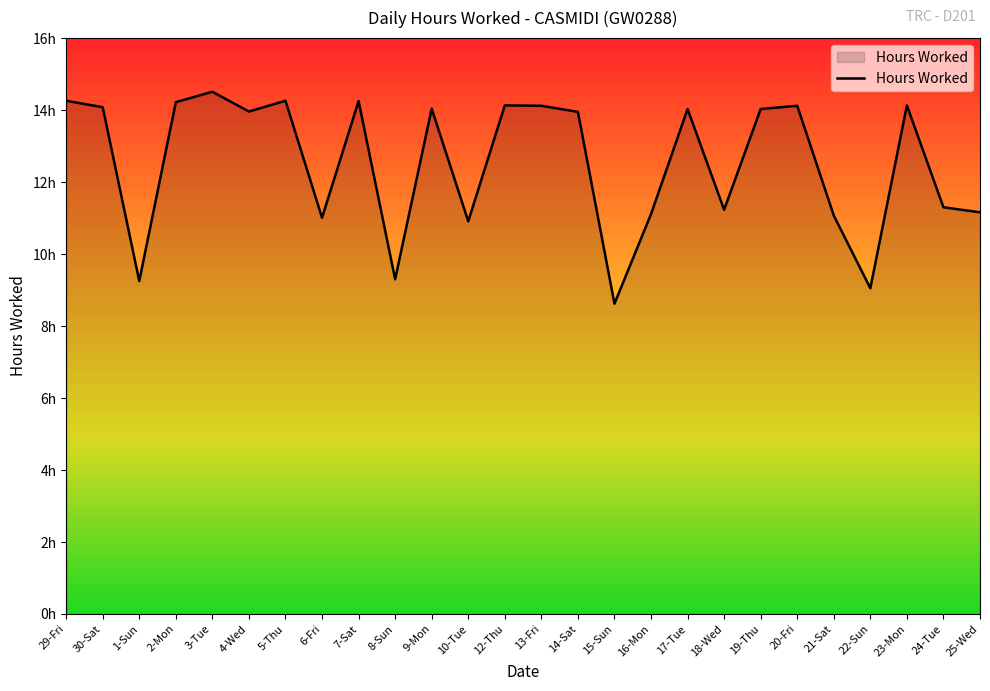

Where is the data nearest to the value 11?

6-Fri